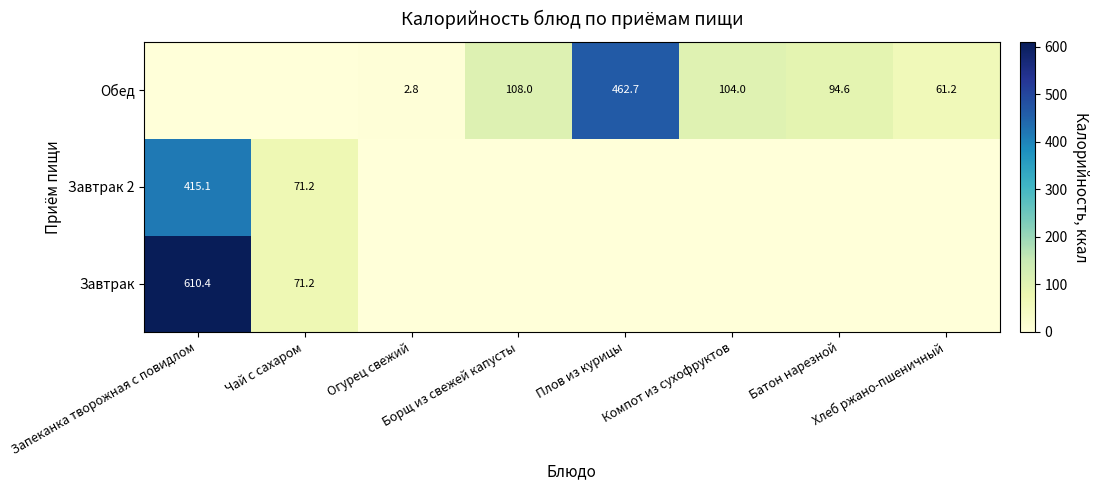

At which category is the sum across all series the highest?

Запеканка творожная с повидлом